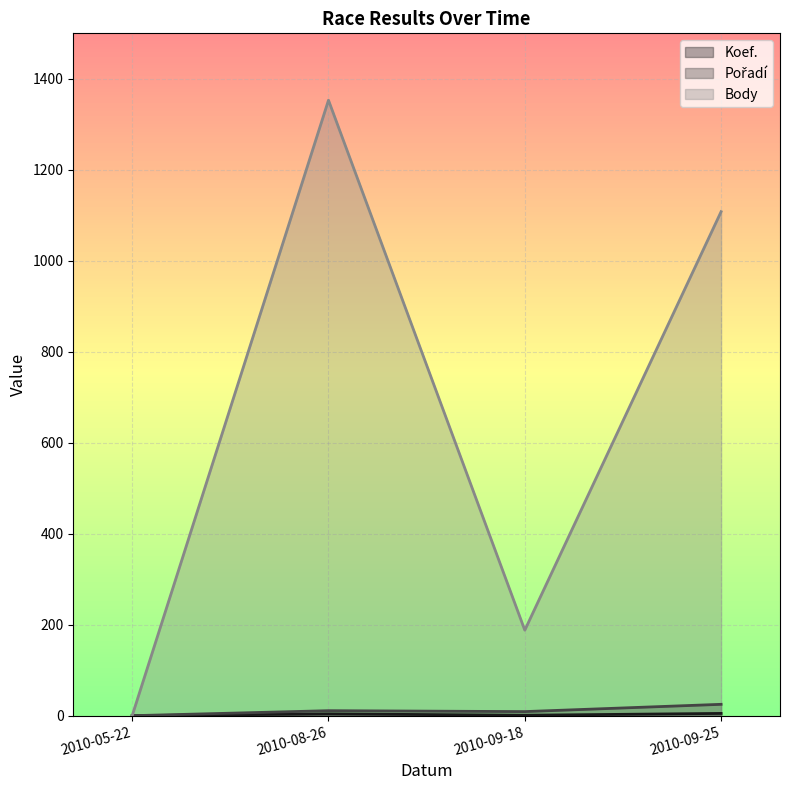

What is the label of the 2nd point from the right?

2010-09-18